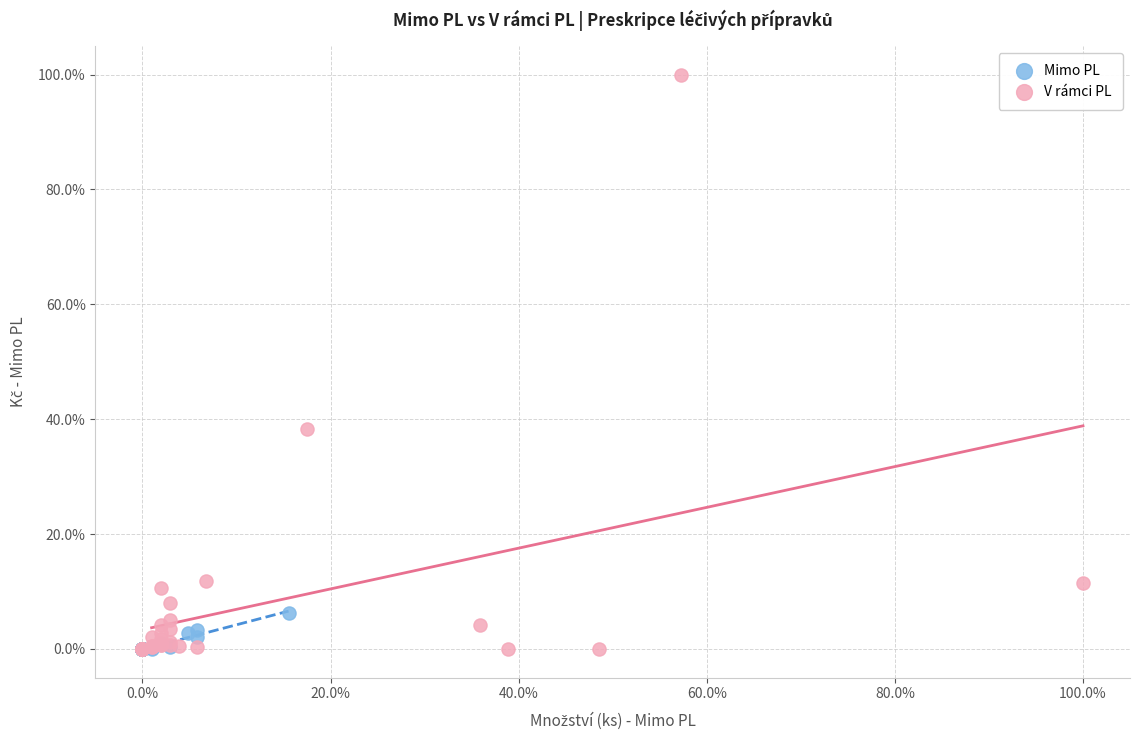

What are all the series names shown in the legend?

Mimo PL, V rámci PL